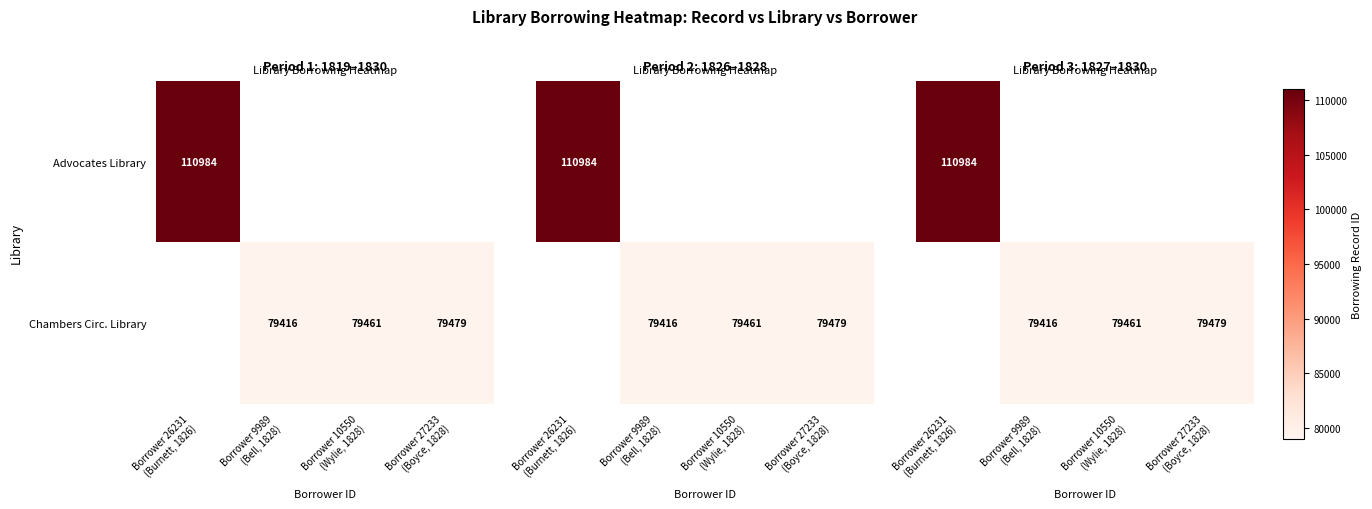

How many data points in Chambers Circ. Library are less than 79461?

1